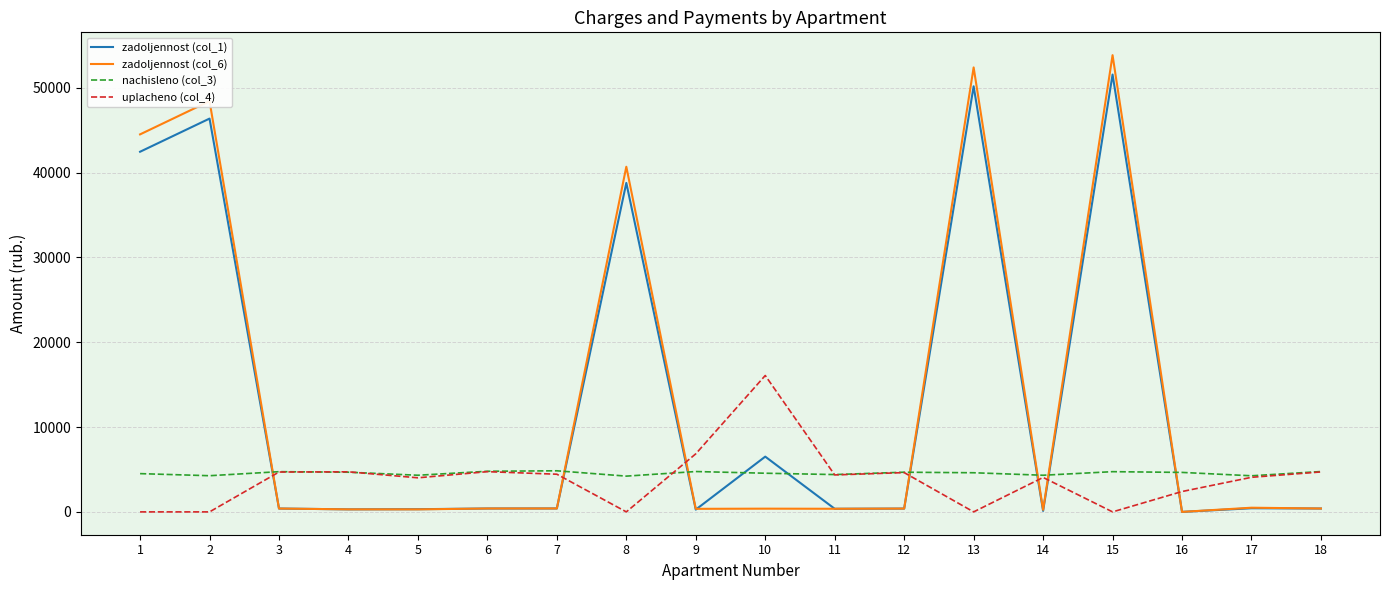

What is the spread (max minus min) of values at 17?

3826.9